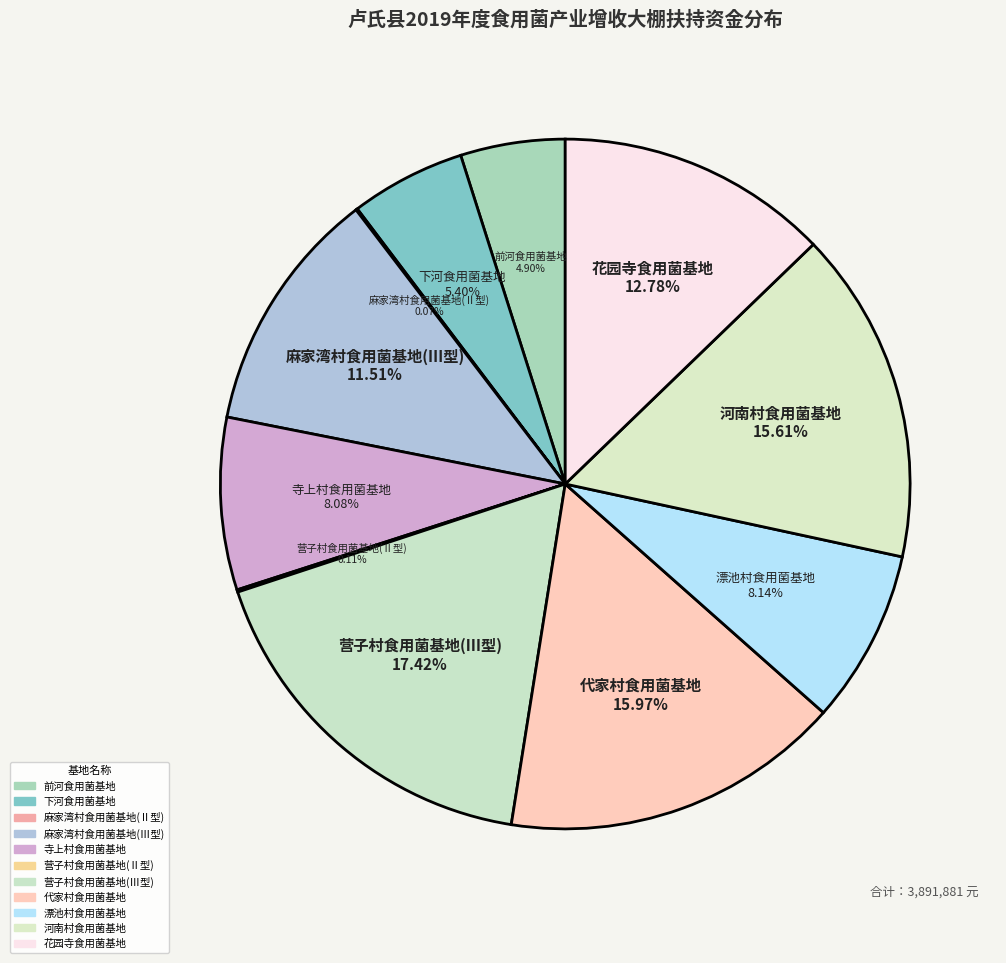

Is there any slice that represents more than half of the pie?

No